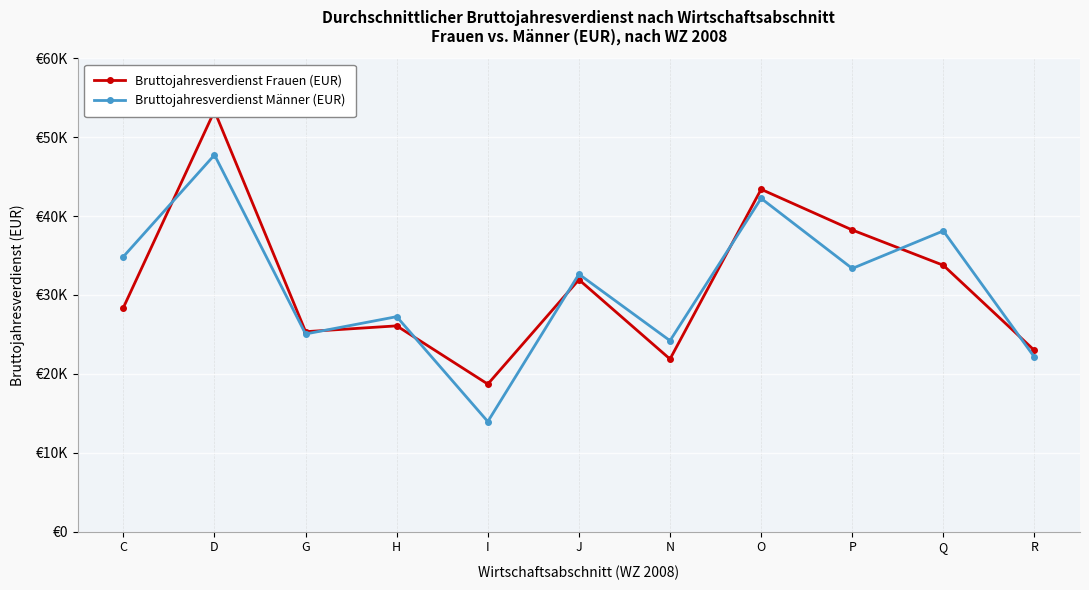

Reading left to right, list all the values displayed in this chart.

Bruttojahresverdienst Frauen (EUR): 28399	53329	25346	26085	18699	31941	21876	43397	38240	33763	22968
Bruttojahresverdienst Männer (EUR): 34860	47755	25056	27250	13949	32639	24205	42246	33359	38124	22114